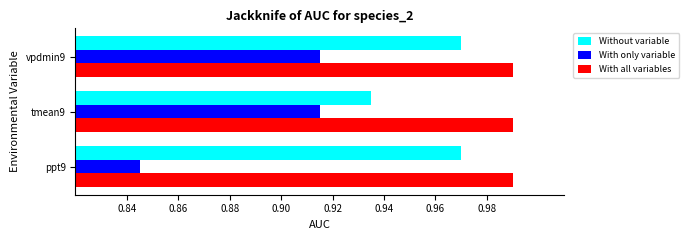

Count the number of categories in the chart.

3